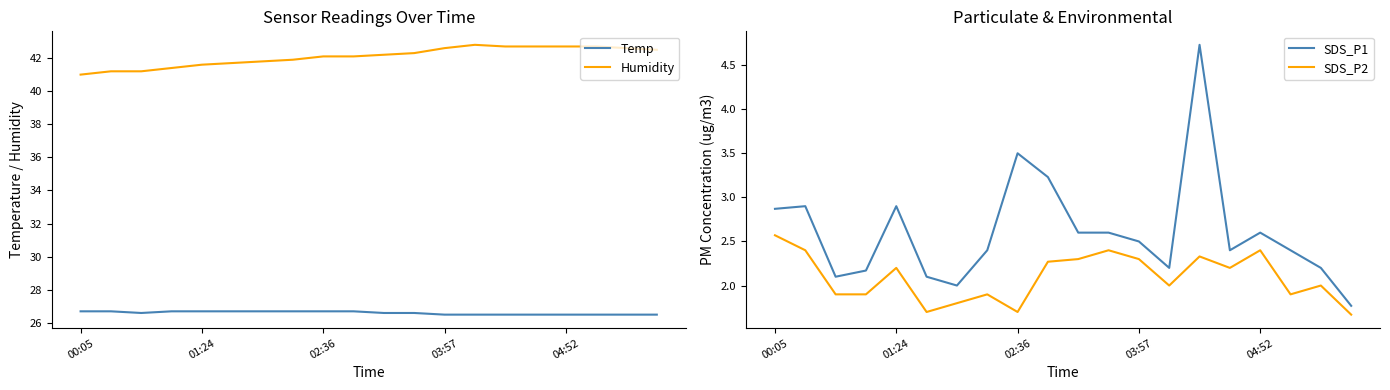

What is the spread (max minus min) of values at 11?

39.9